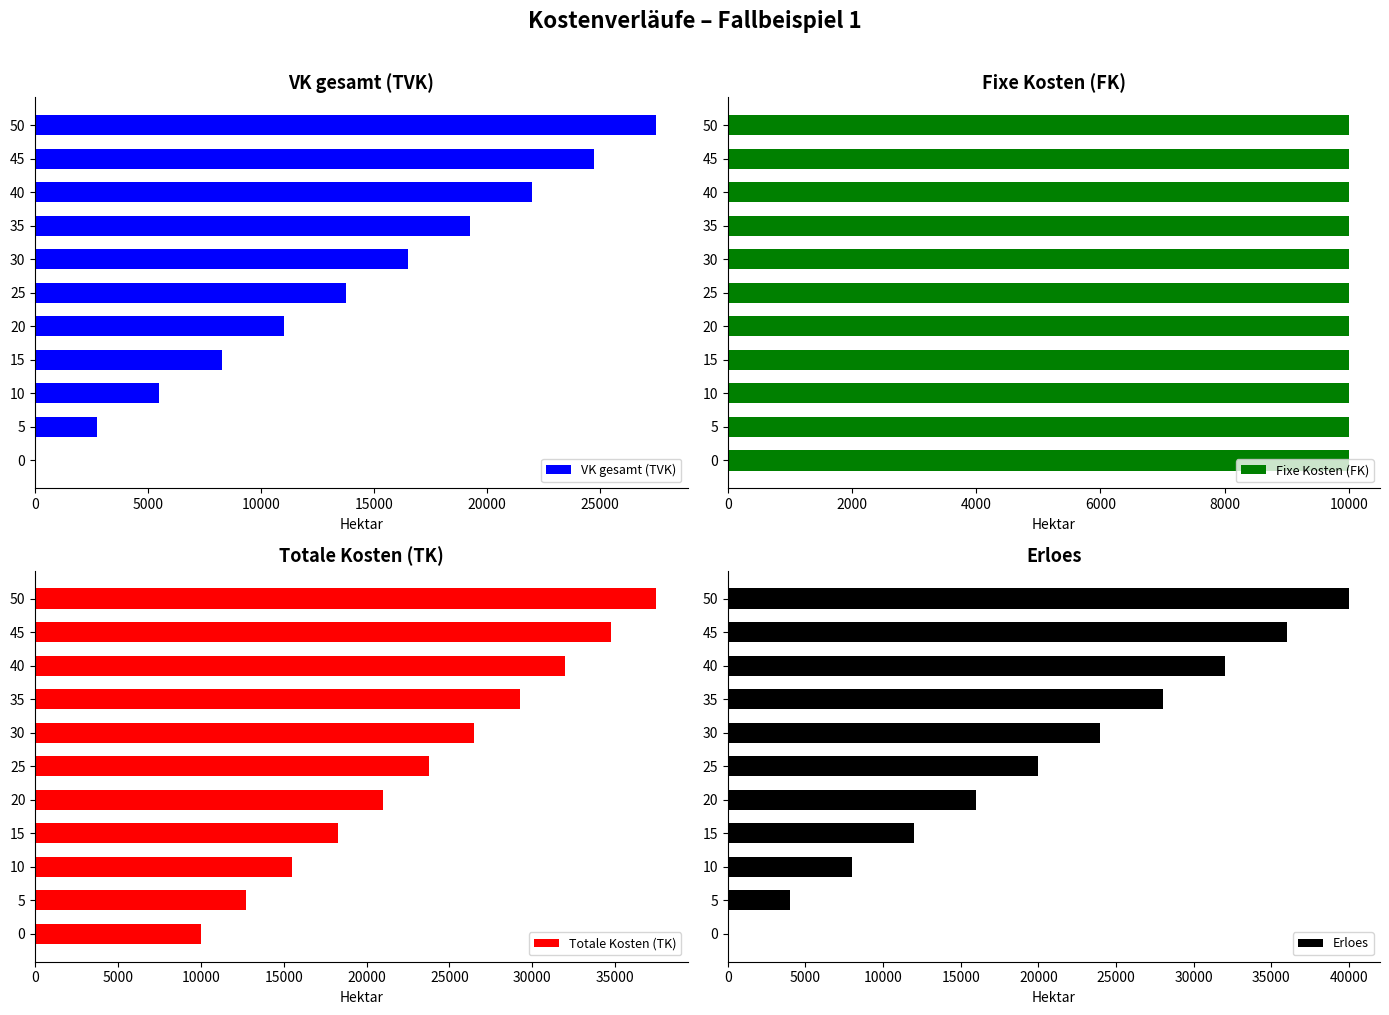

How many categories are shown in the chart?

11